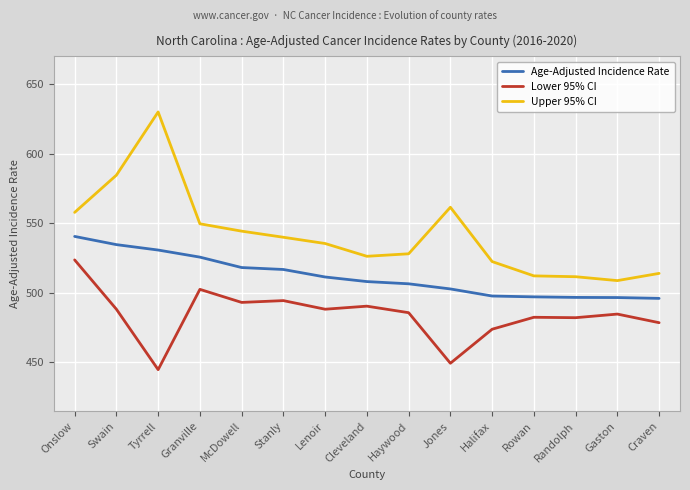

Where does the Upper 95% CI series first go above 535?

Onslow